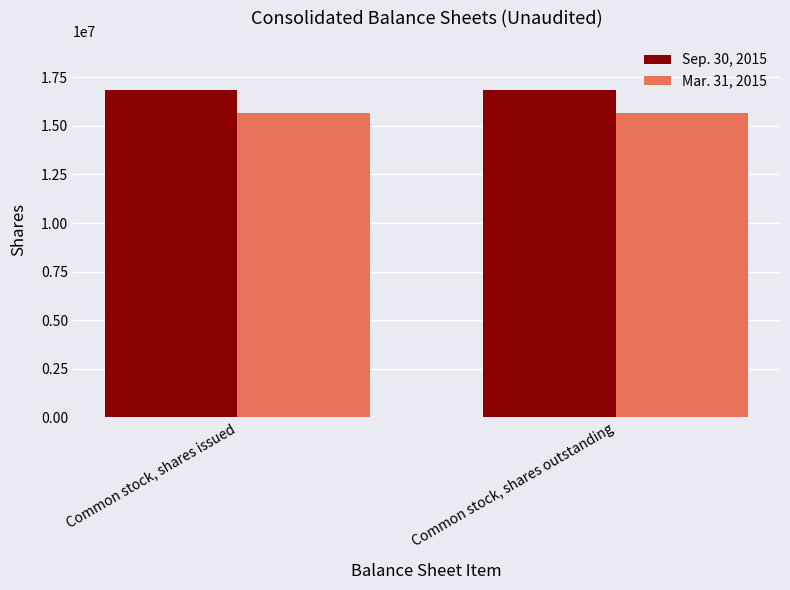

True or false: Sep. 30, 2015 has a value of 16850504 at Common stock, shares issued.

True